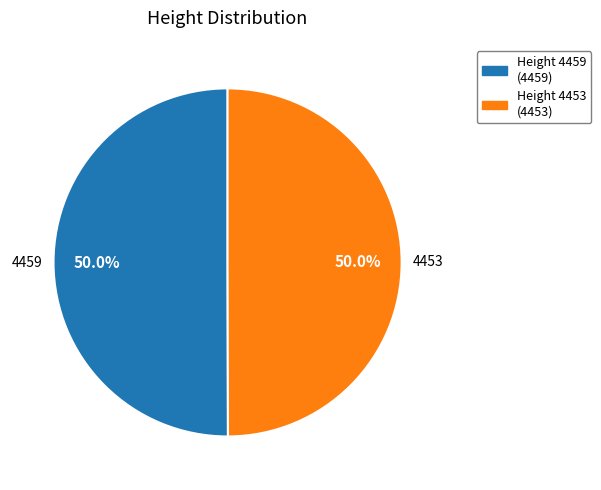

How many slices are in this pie chart?

2